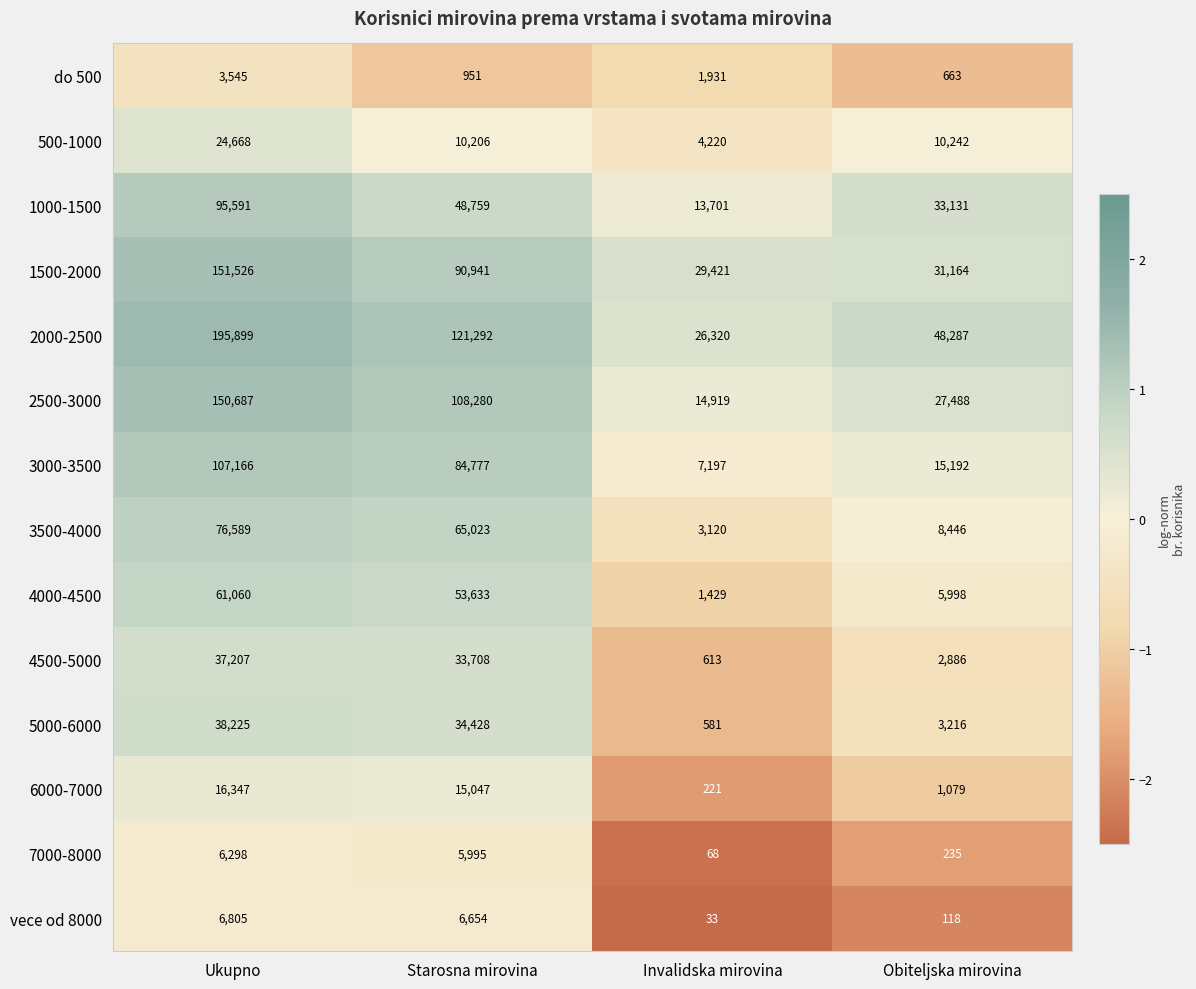

What is the minimum value for 5000-6000?

581